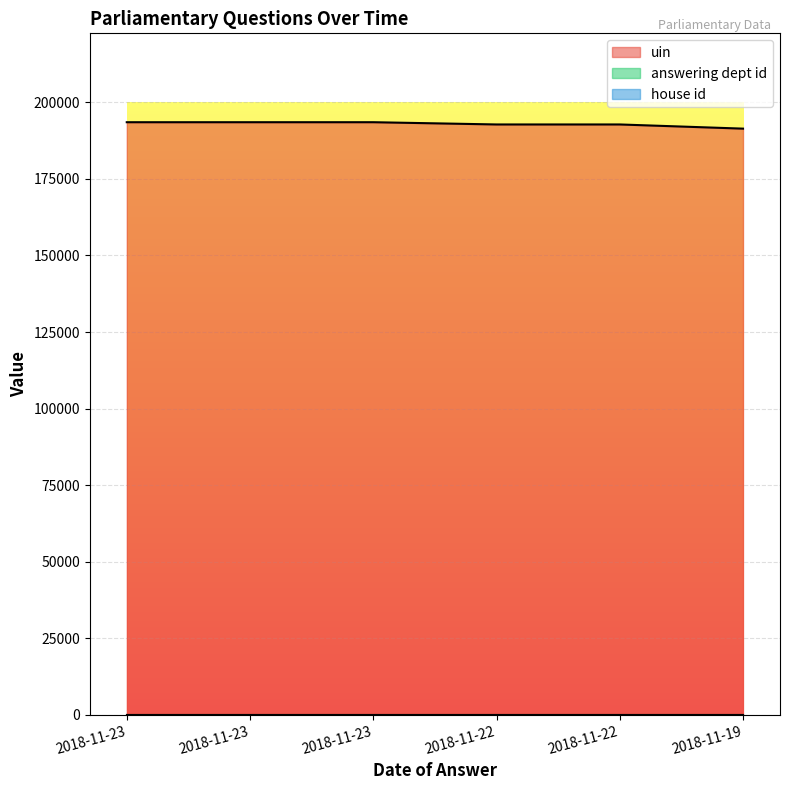

True or false: house id and uin intersect in this chart.

False